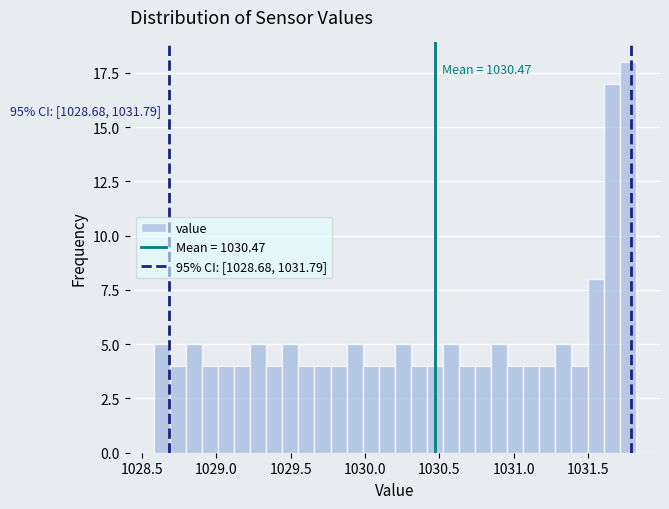

Read against the x-axis, roughly where is the centre of the tallest bar?

1031.75